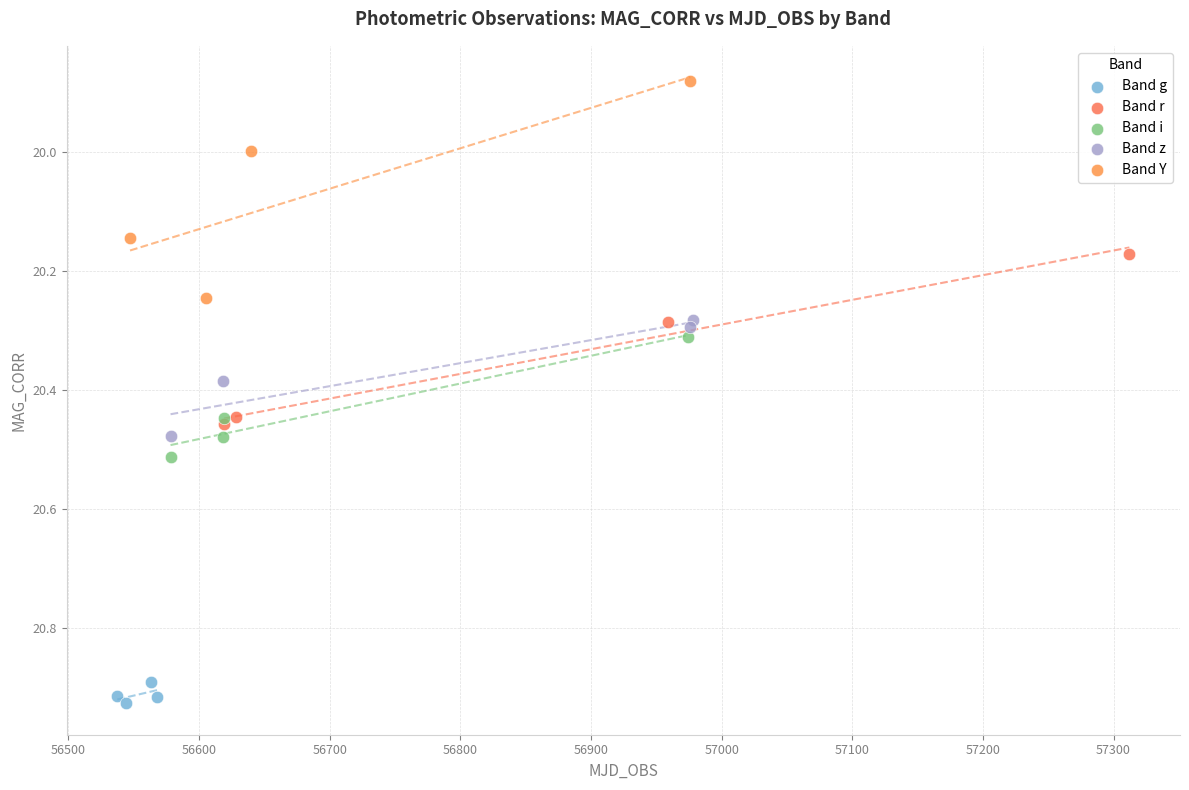

Which series has the widest spread of Y values?

Band Y